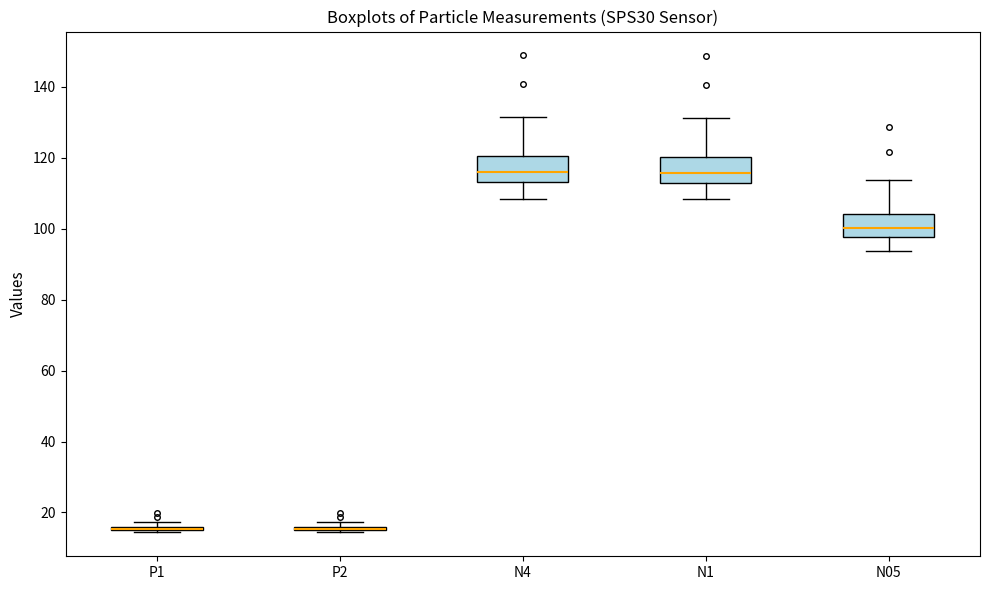

Where does the median line of the box for N4 sit on the y-axis? The values are not printed on the chart, so give them approximately, as read against the axis.

116